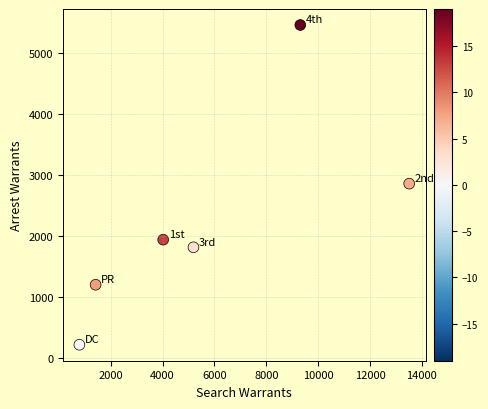

What is the average X value?

5708